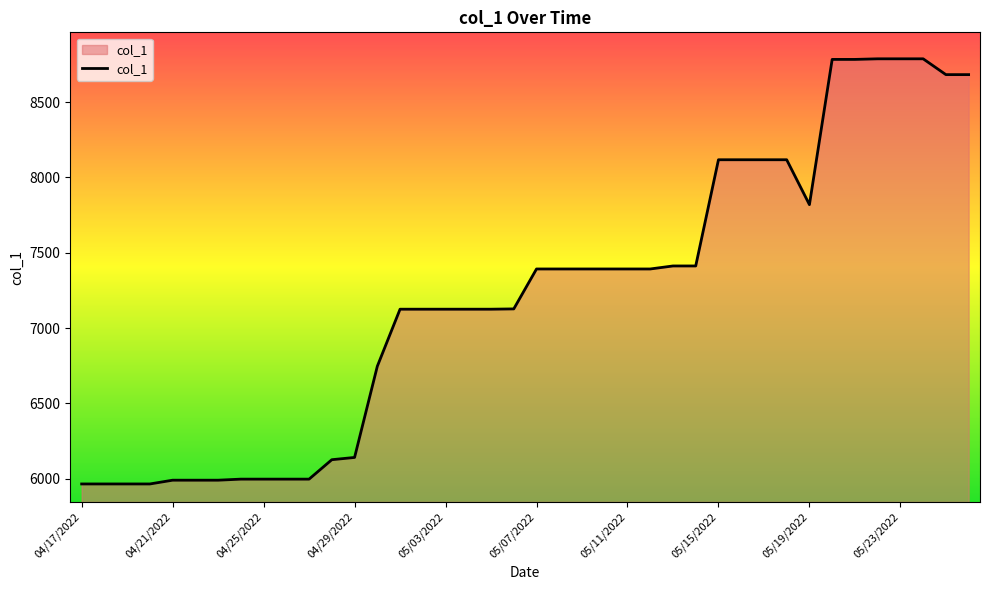

What is the maximum value shown in the chart?

8787